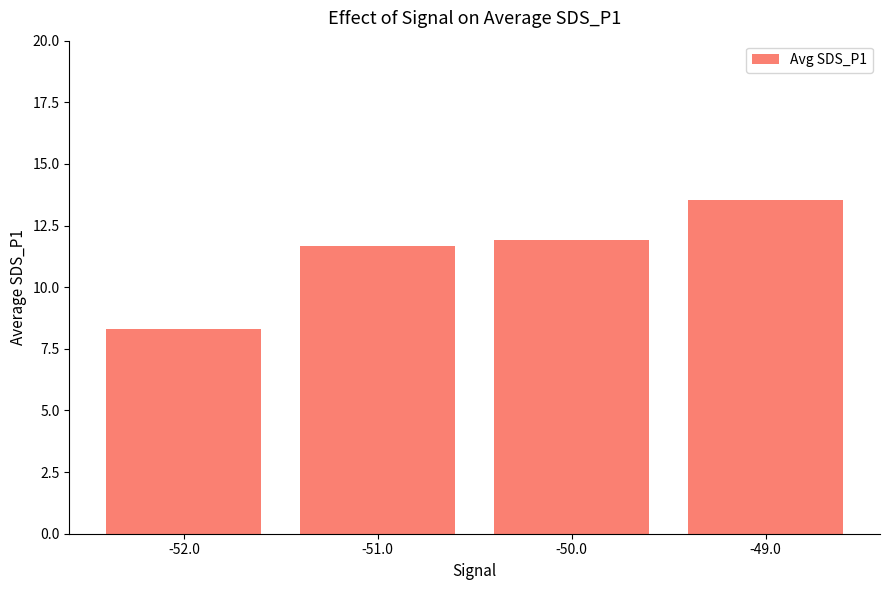

At which category does the chart reach its minimum across all series?

-52.0